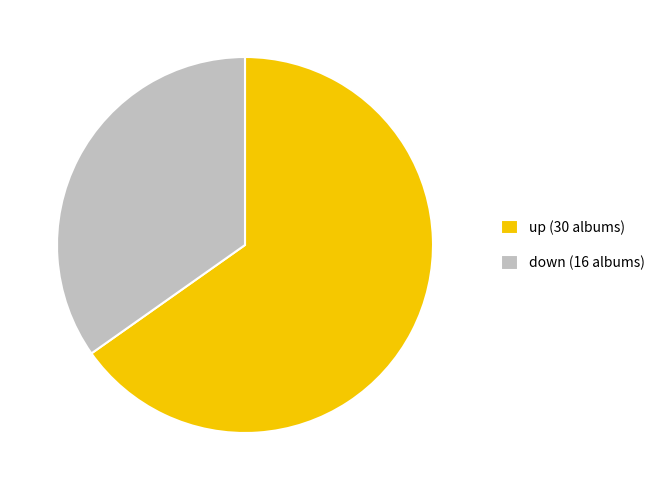

The down slice represents 35% of the pie. True or false?

True